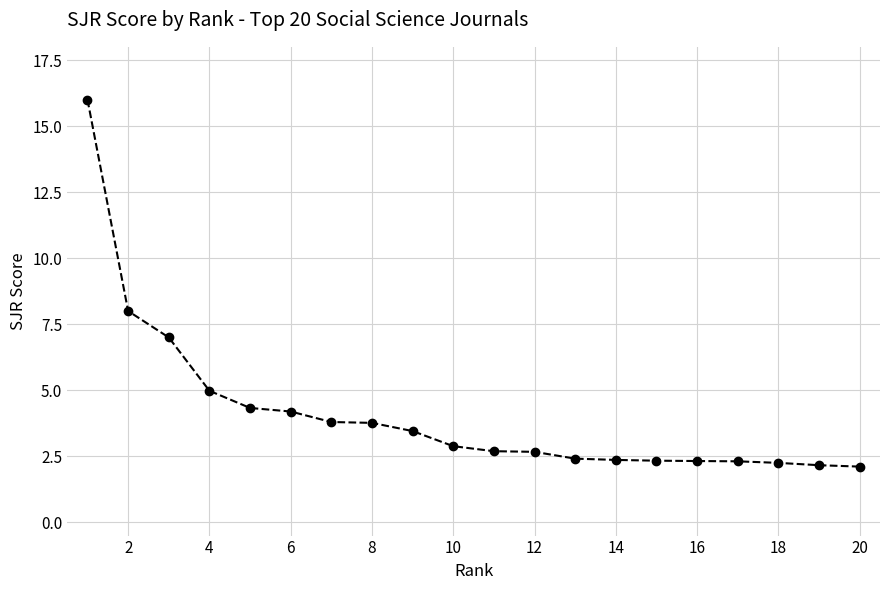

What is the greatest value displayed?

16.0